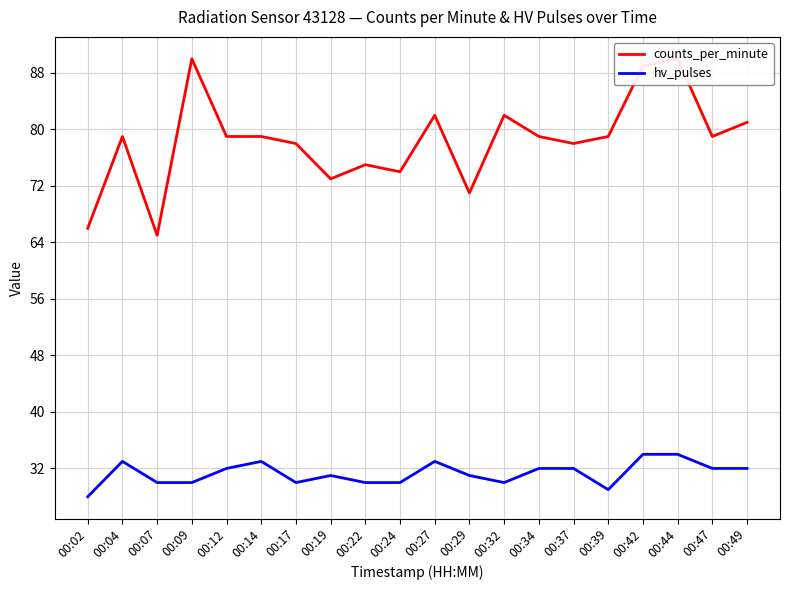

Between 00:02 and 00:29, which series saw the biggest shift?

counts_per_minute